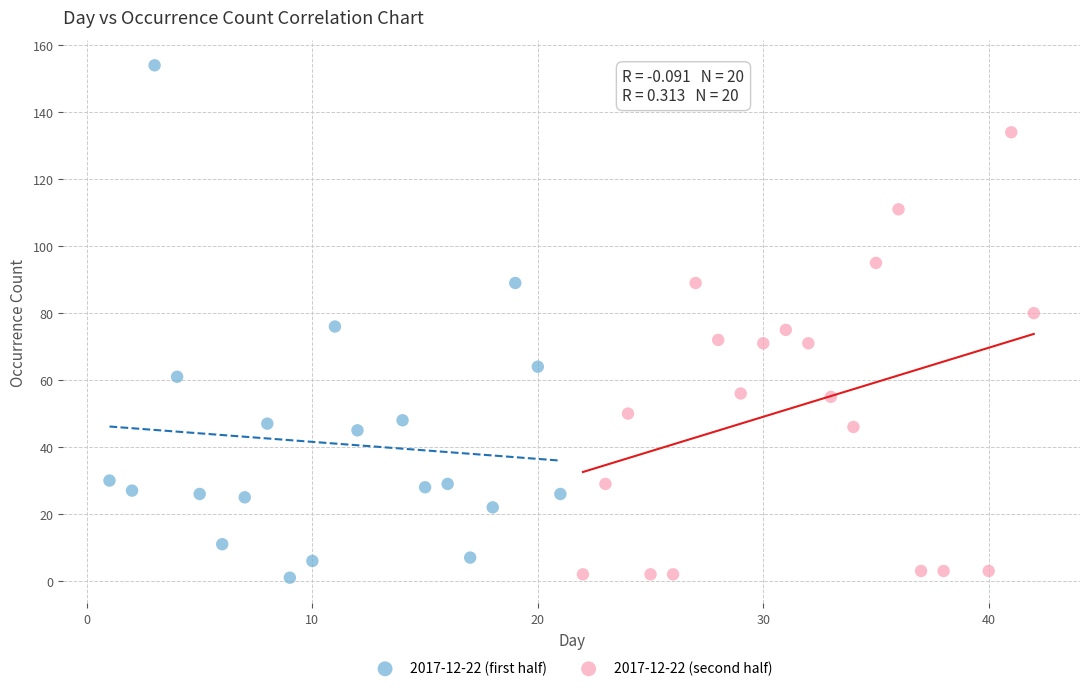

Which series contains the highest Y value?

2017-12-22 (first half)